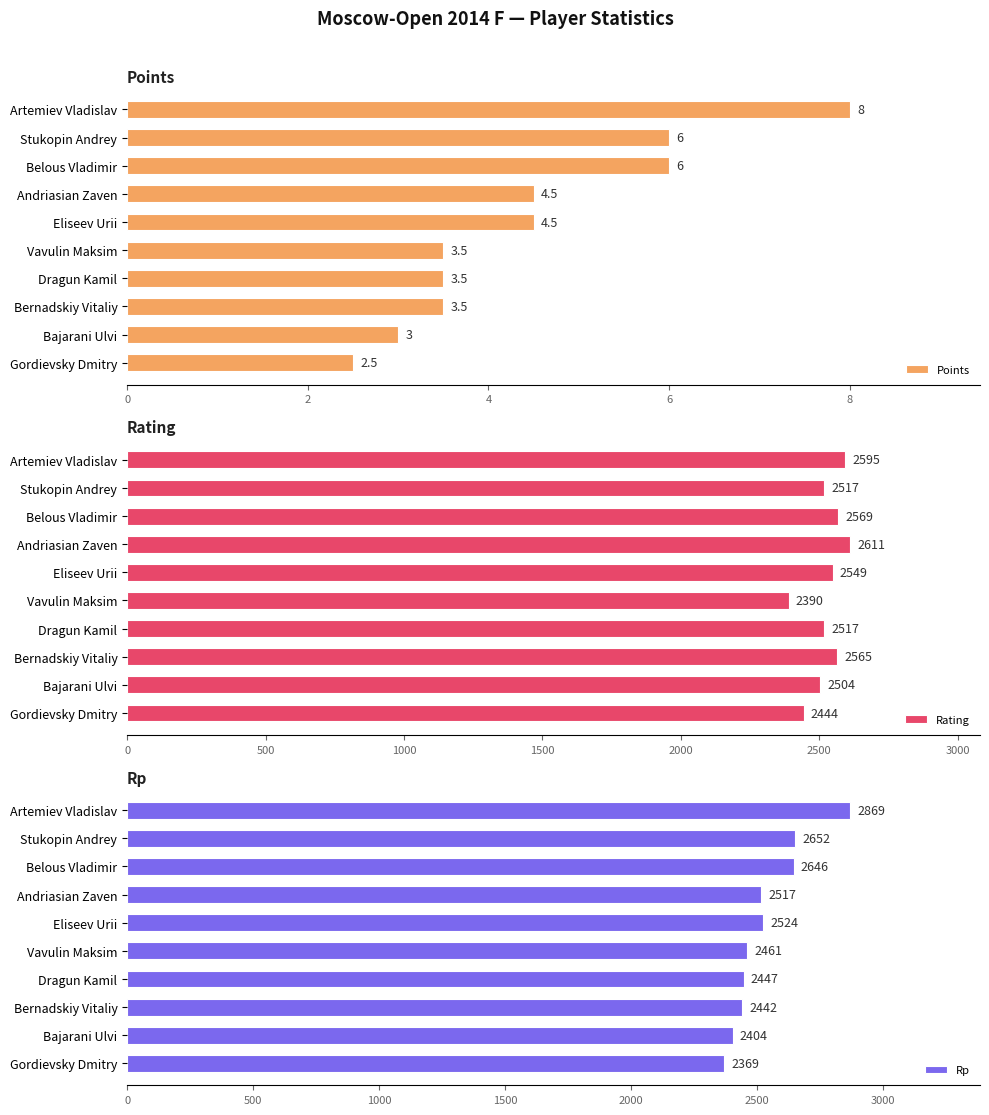

Rank the series by their maximum value, from lowest to highest.

Points, Rating, Rp